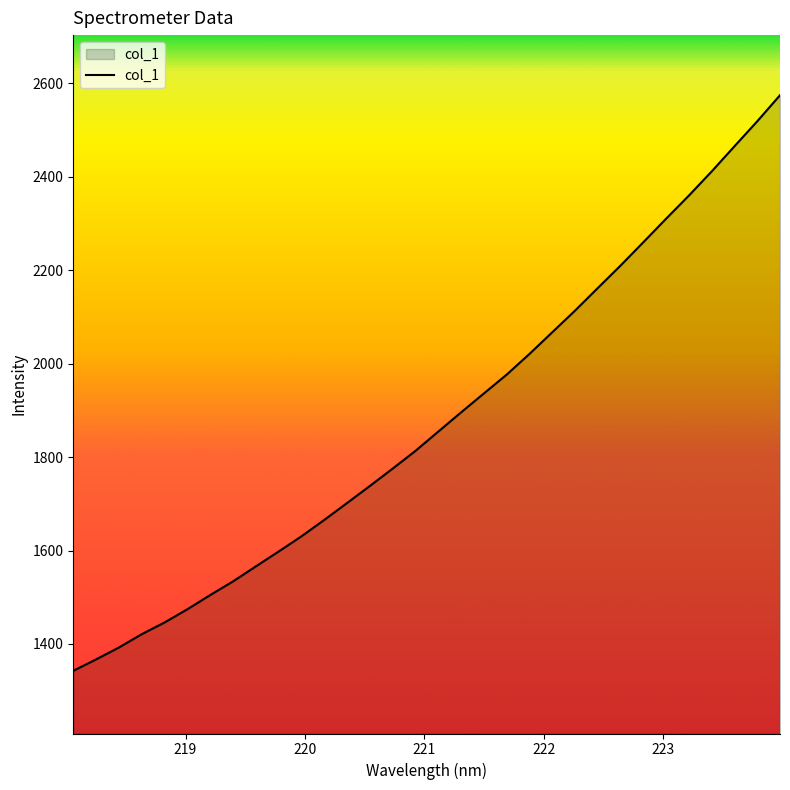

What is the minimum value shown in the chart?

1342.5